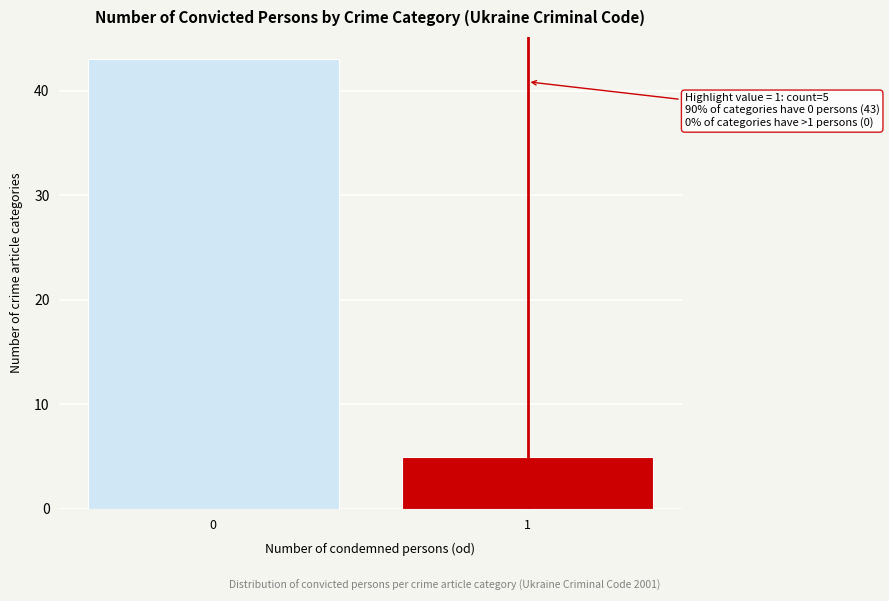

Reading left to right, what are all the values shown in this chart?

43	5